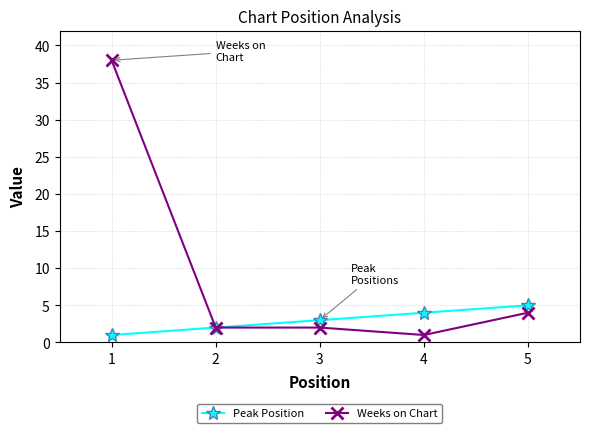

What is the greatest value displayed?

38